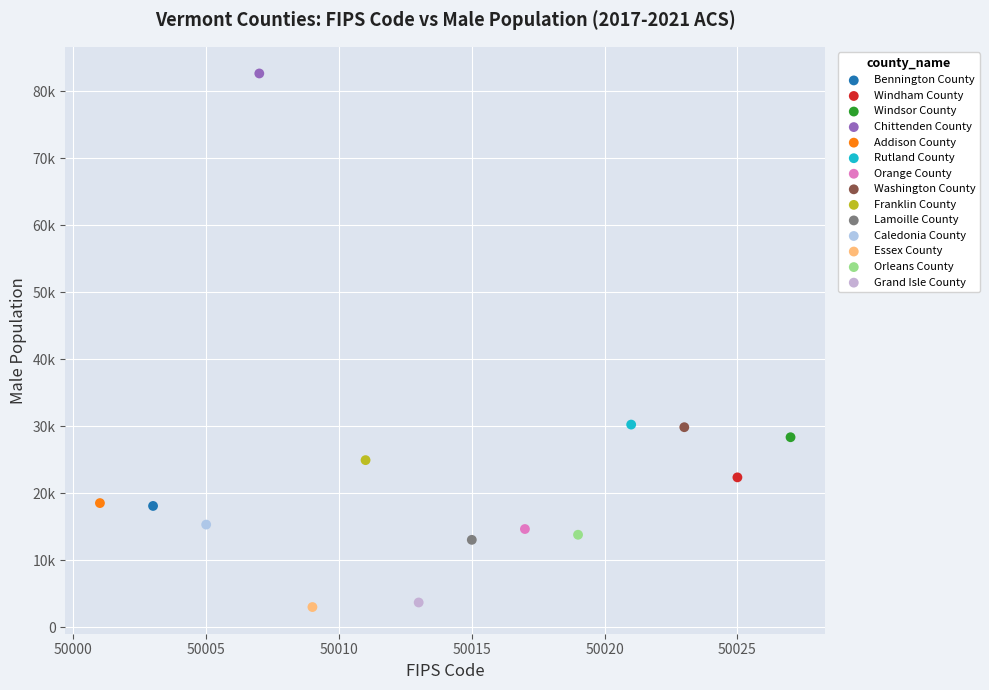

What are all the series names shown in the legend?

Bennington County, Windham County, Windsor County, Chittenden County, Addison County, Rutland County, Orange County, Washington County, Franklin County, Lamoille County, Caledonia County, Essex County, Orleans County, Grand Isle County